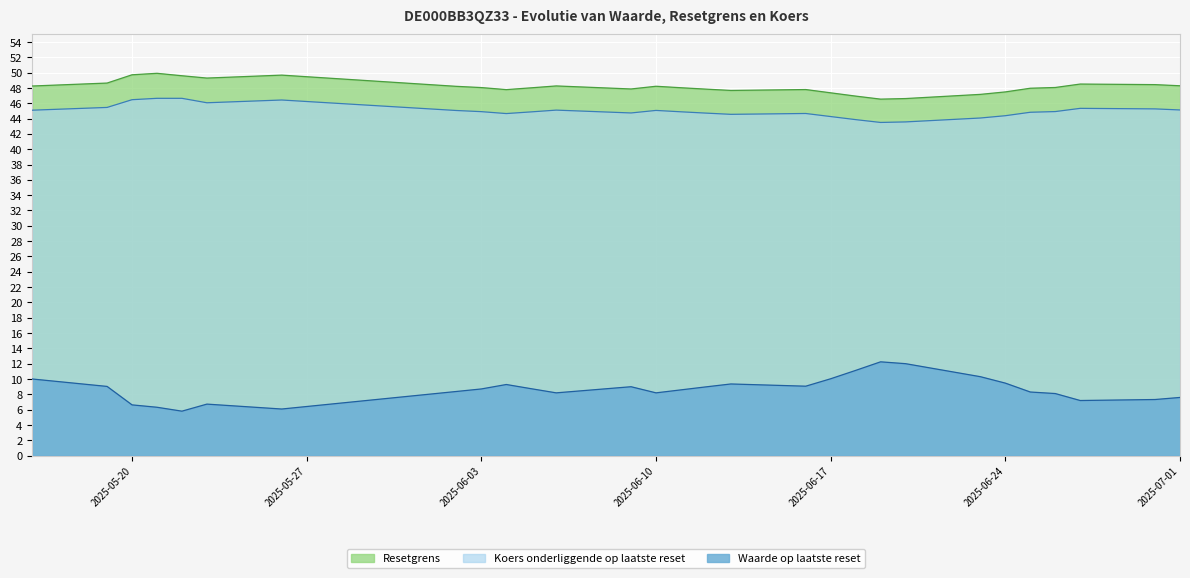

What is the highest value of the Resetgrens series?

49.9